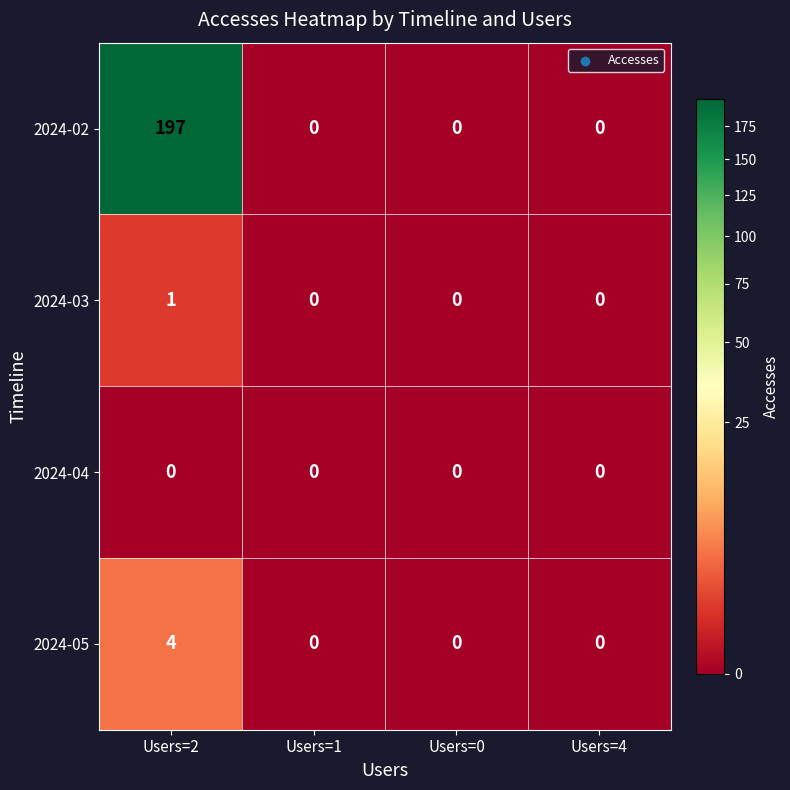

How many distinct data groups are displayed?

4